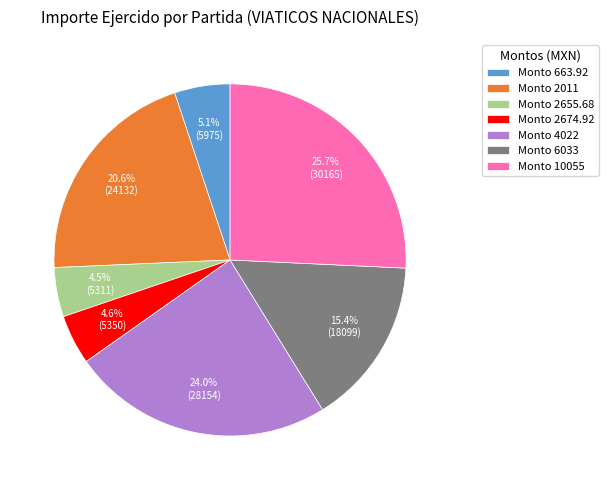

Is there any slice that represents more than half of the pie?

No